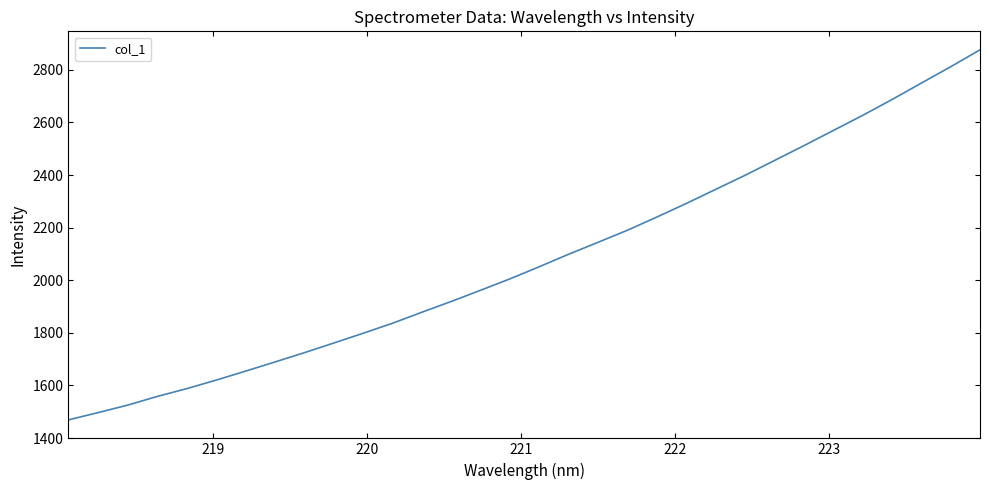

What is the greatest value displayed?

2875.9